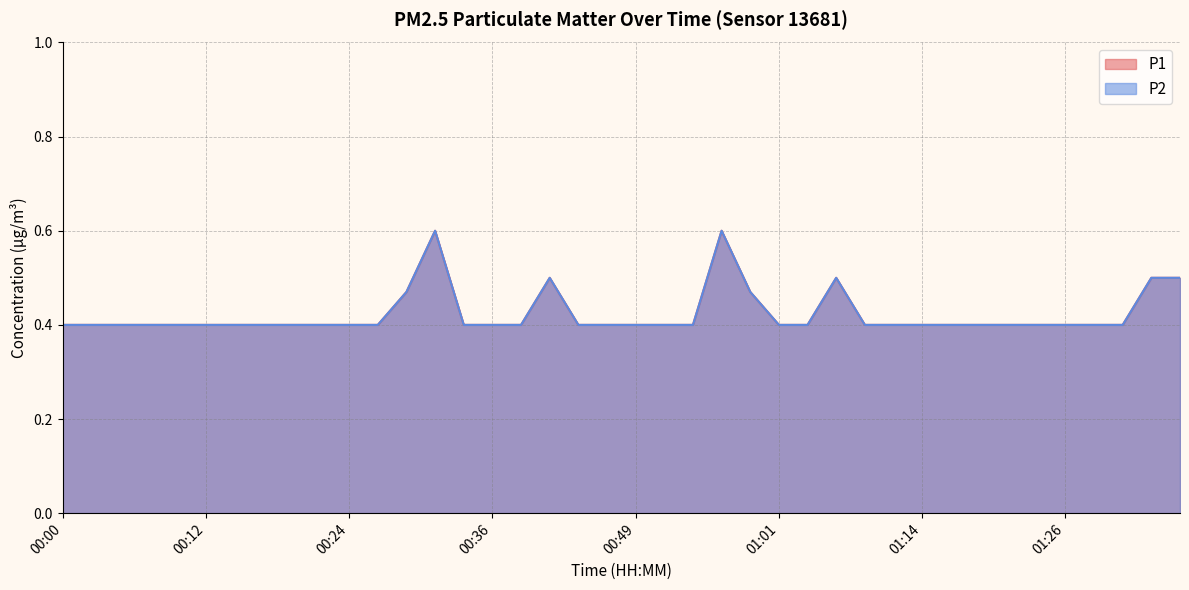

What is the total value across all series at 00:59?

0.9